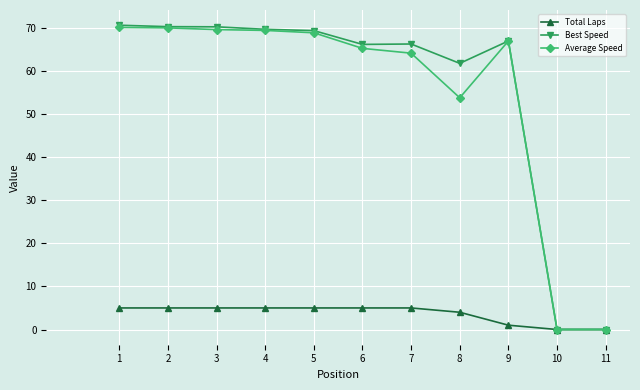

At 8, list the series in order from smallest to largest.

Total Laps, Average Speed, Best Speed